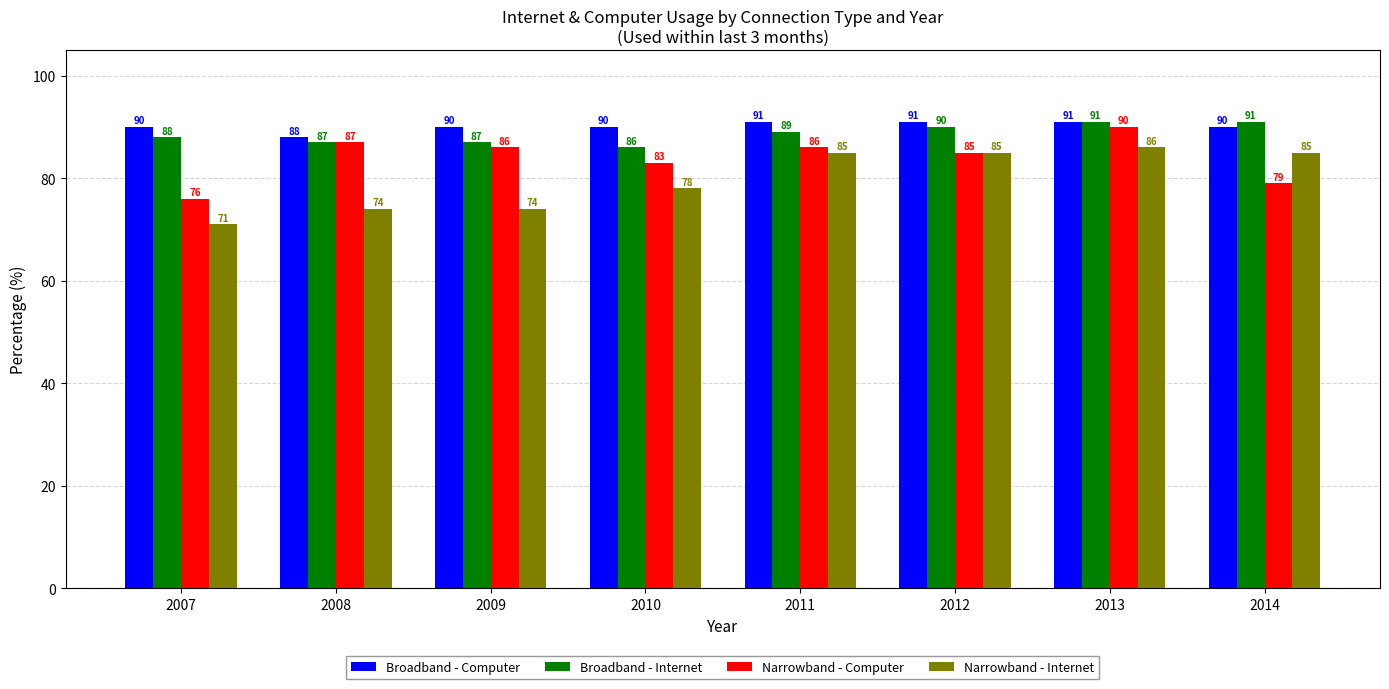

Which series has the widest spread of values?

Narrowband - Internet